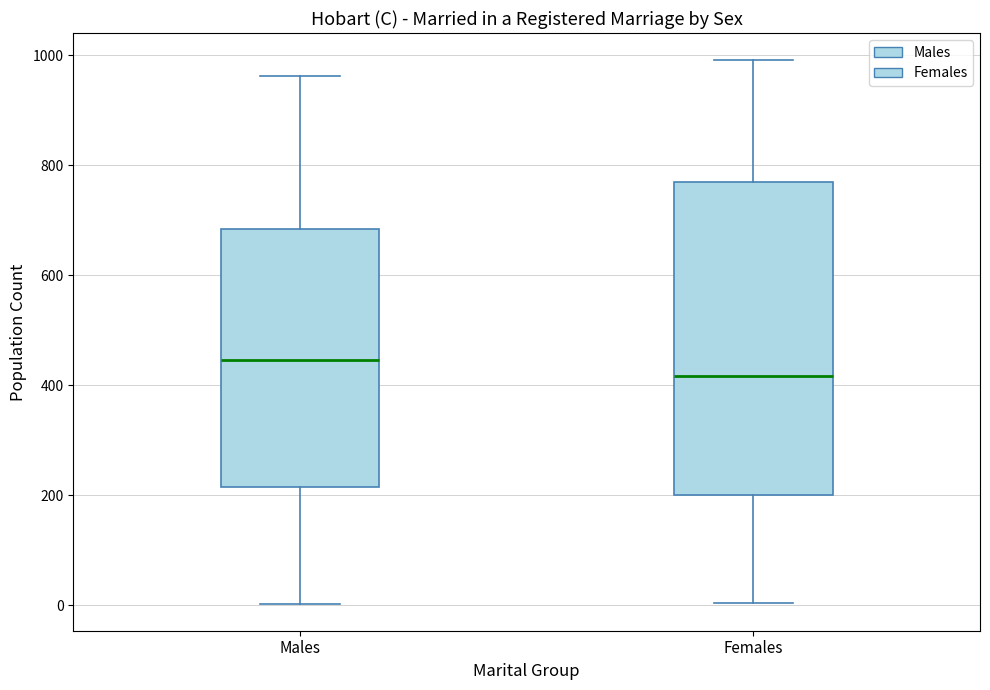

Reading left to right, transcribe this box plot: for each box, give where its median line is, the range the box spans, and where its two whiskers end, as read against the y-axis. The values are not printed on the chart, so give them approximately, as read against the axis.

Males: median 440, box 220 to 680, whiskers 0 to 960
Females: median 420, box 200 to 760, whiskers 0 to 1000